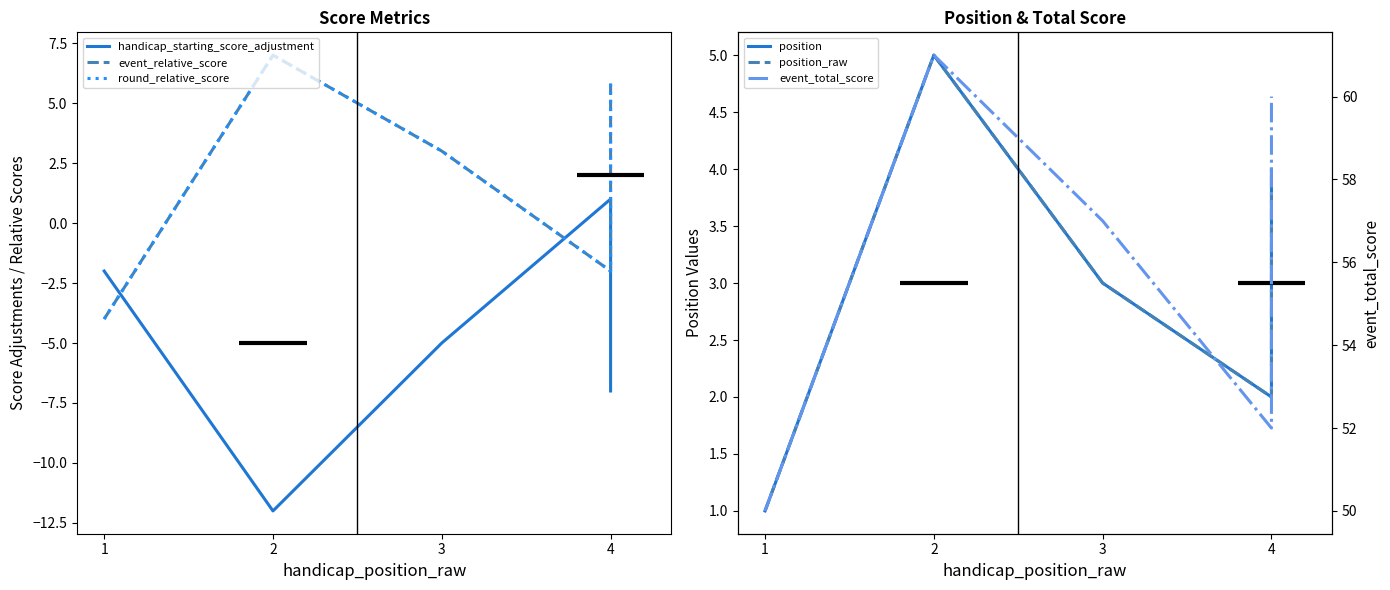

What is the difference between the maximum and minimum values in the handicap_starting_score_adjustment series?

13